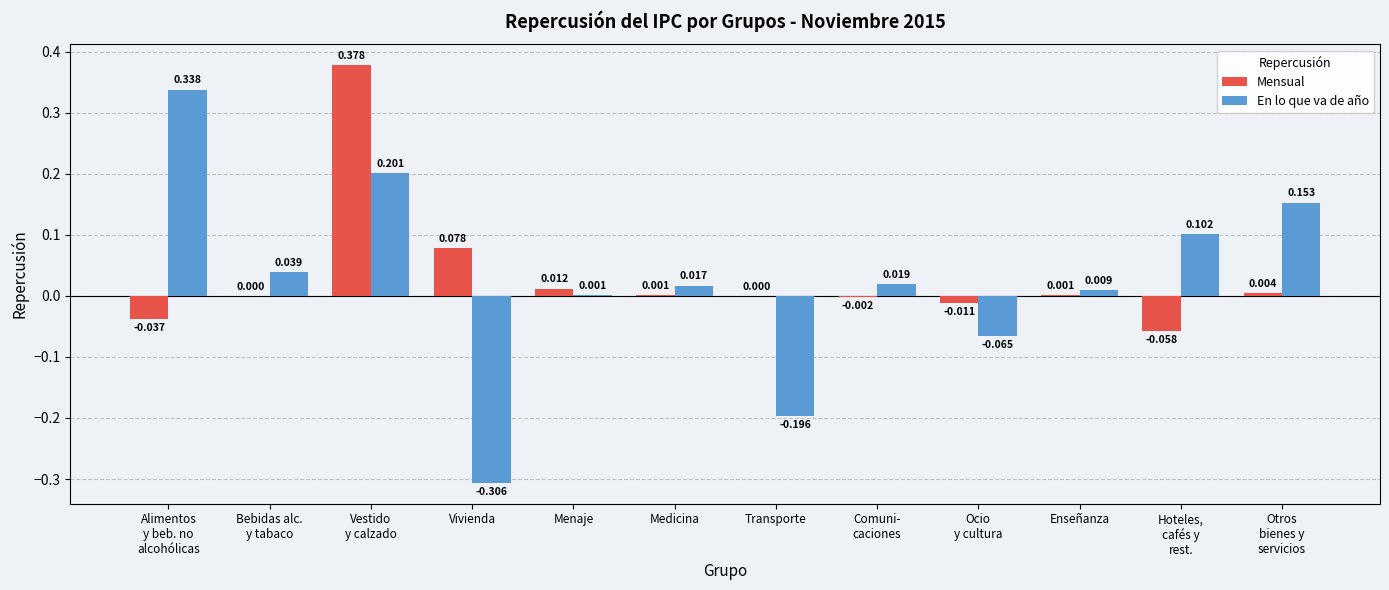

How many series are shown in this chart?

2